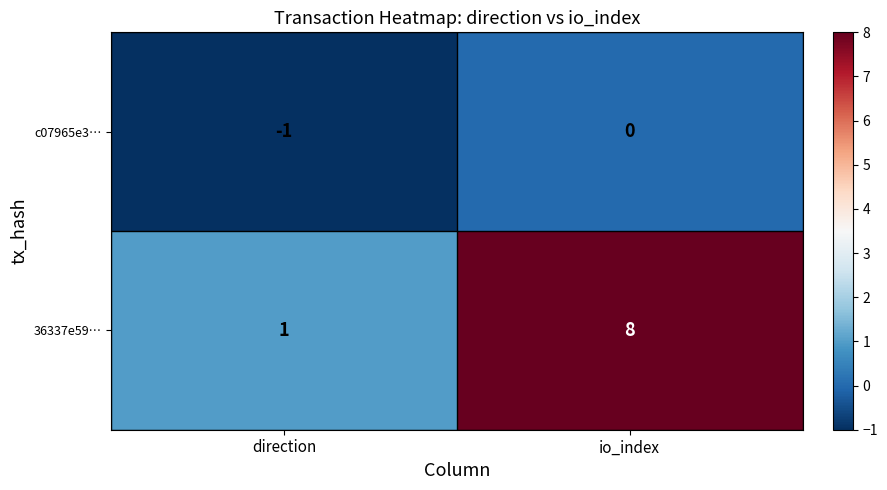

Is it true that 36337e59… equals 5 at io_index?

False